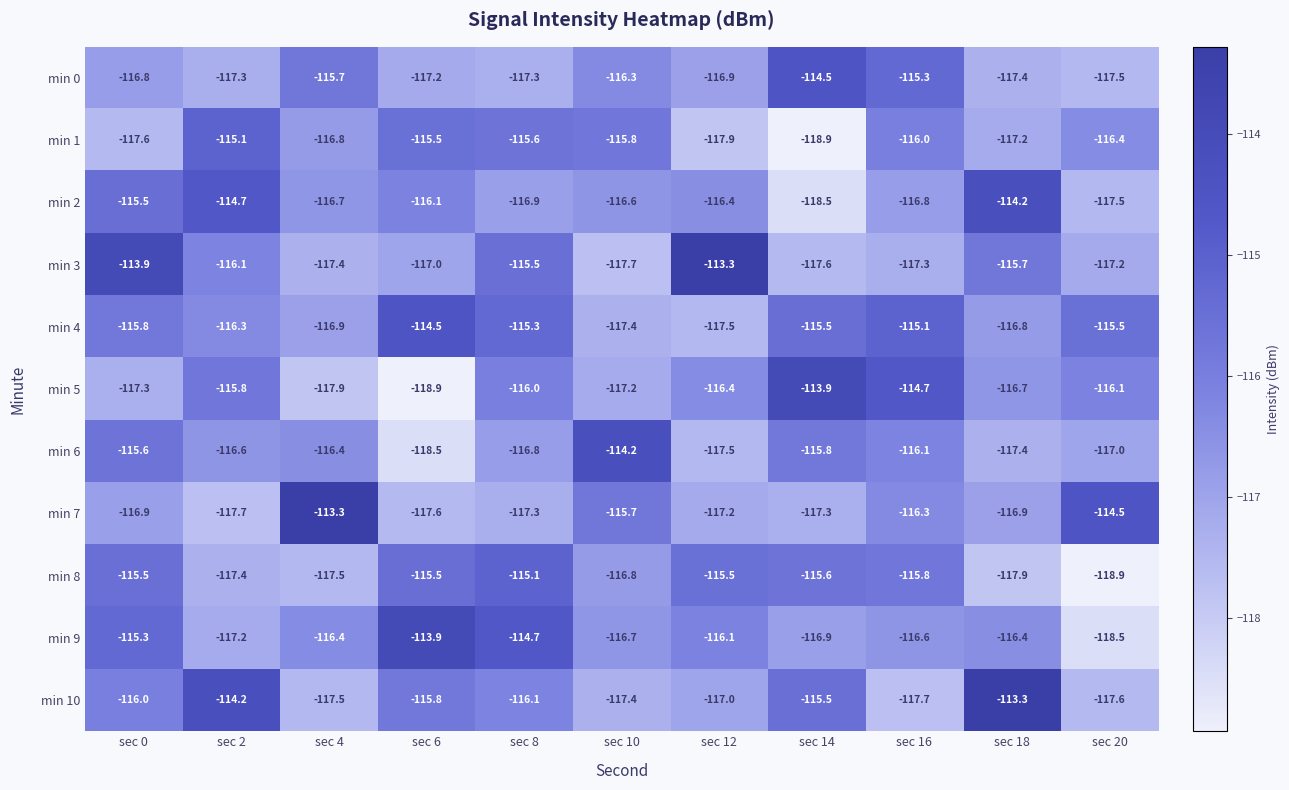

At which category is the sum across all series the highest?

sec 0